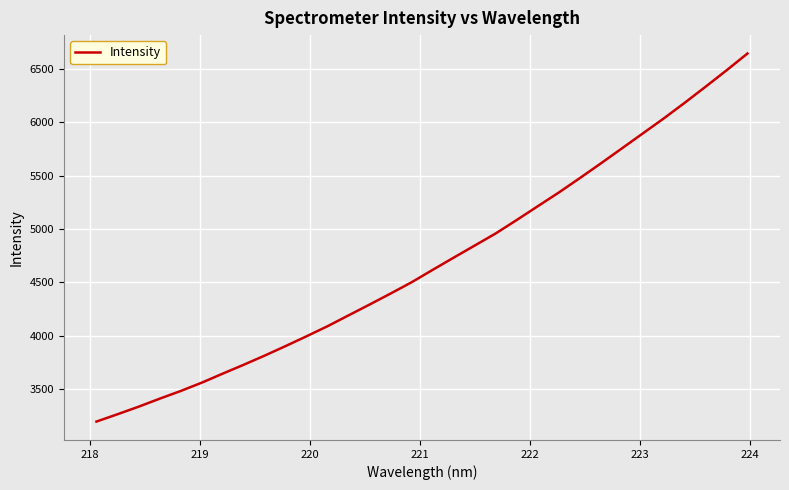

What is the difference between the maximum and minimum values?

3448.3